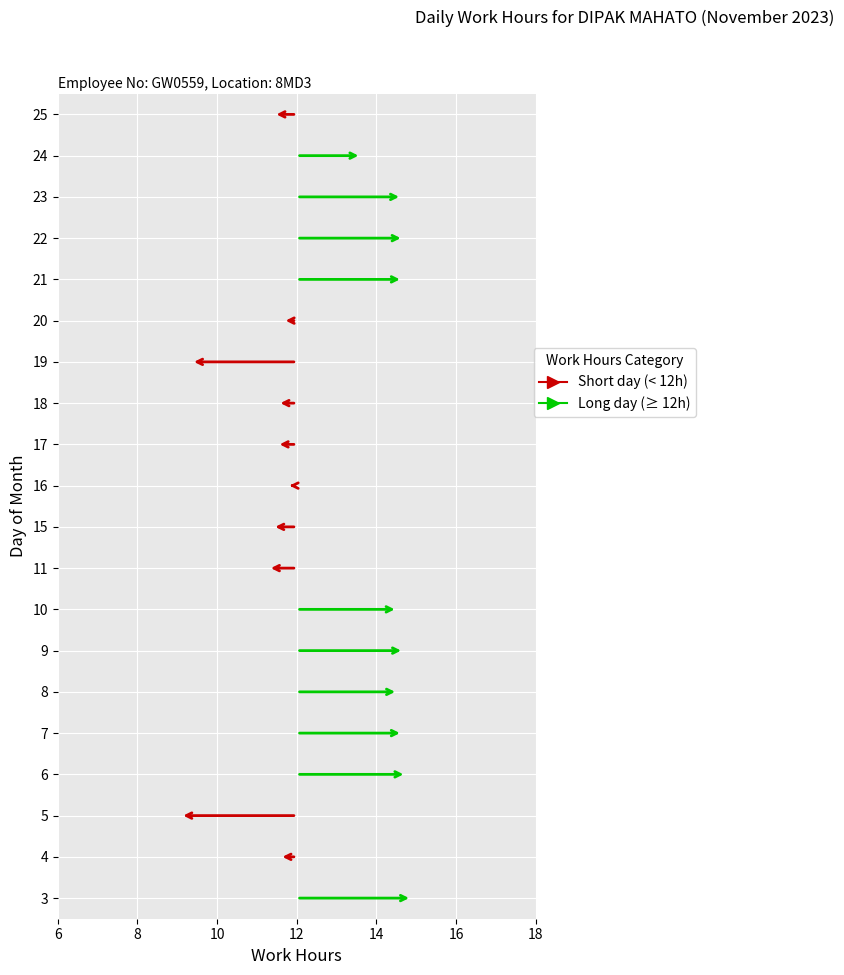

The value at 17 is 11.5. True or false?

True